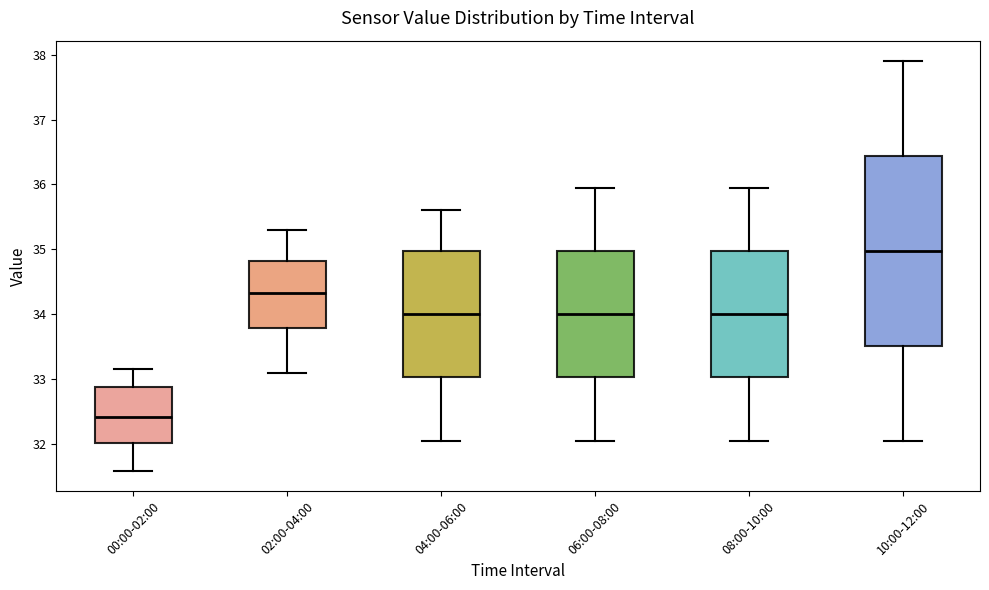

Which box is the tallest, from its lower edge to its upper edge?

10:00-12:00